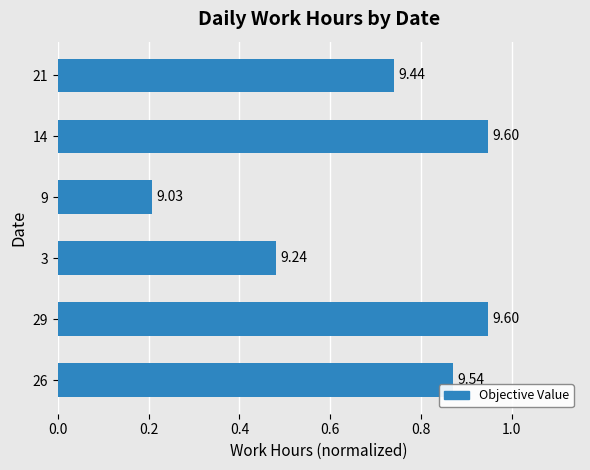

Does the chart contain any negative values?

No